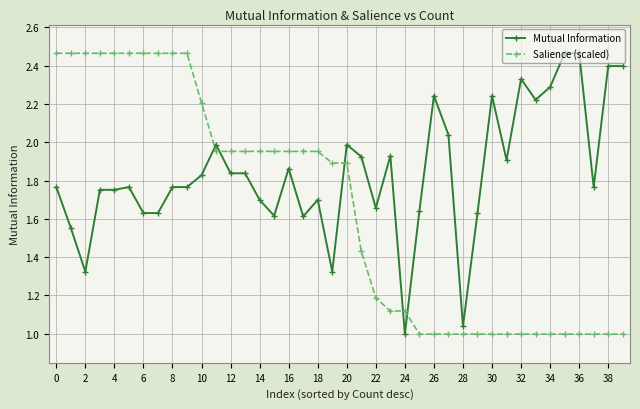

List the series in order of their overall mean, highest first.

Mutual Information, Salience (scaled)